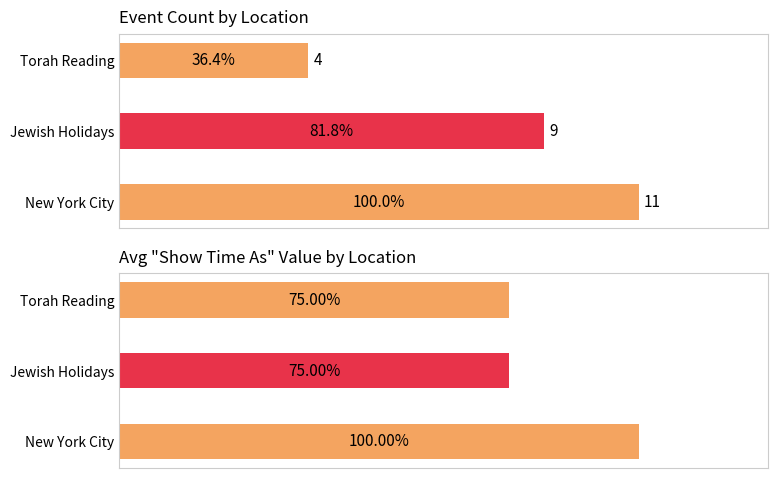

List the series in order of their overall mean, lowest first.

Avg Show Time as, Event Count